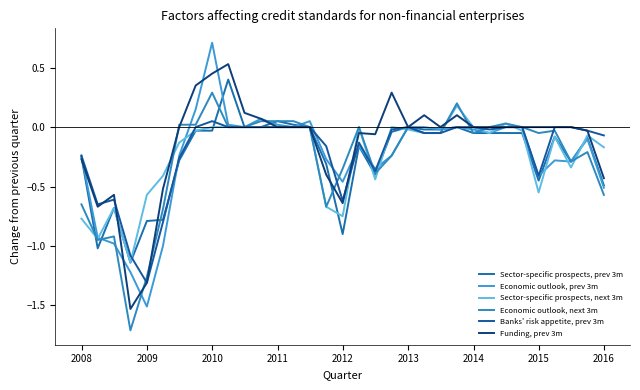

Count the number of data series in this chart.

6